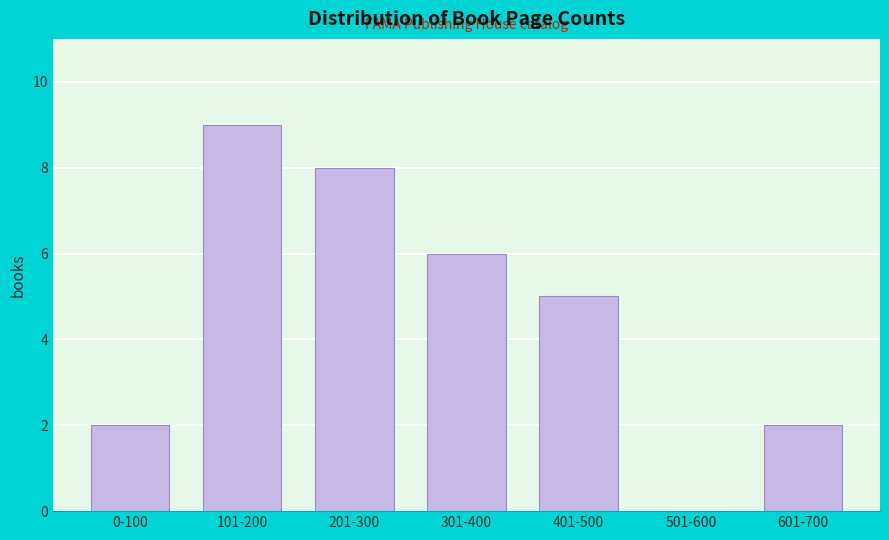

Reading left to right, transcribe all the data shown in this chart.

0-100=2	101-200=9	201-300=8	301-400=6	401-500=5	501-600=0	601-700=2